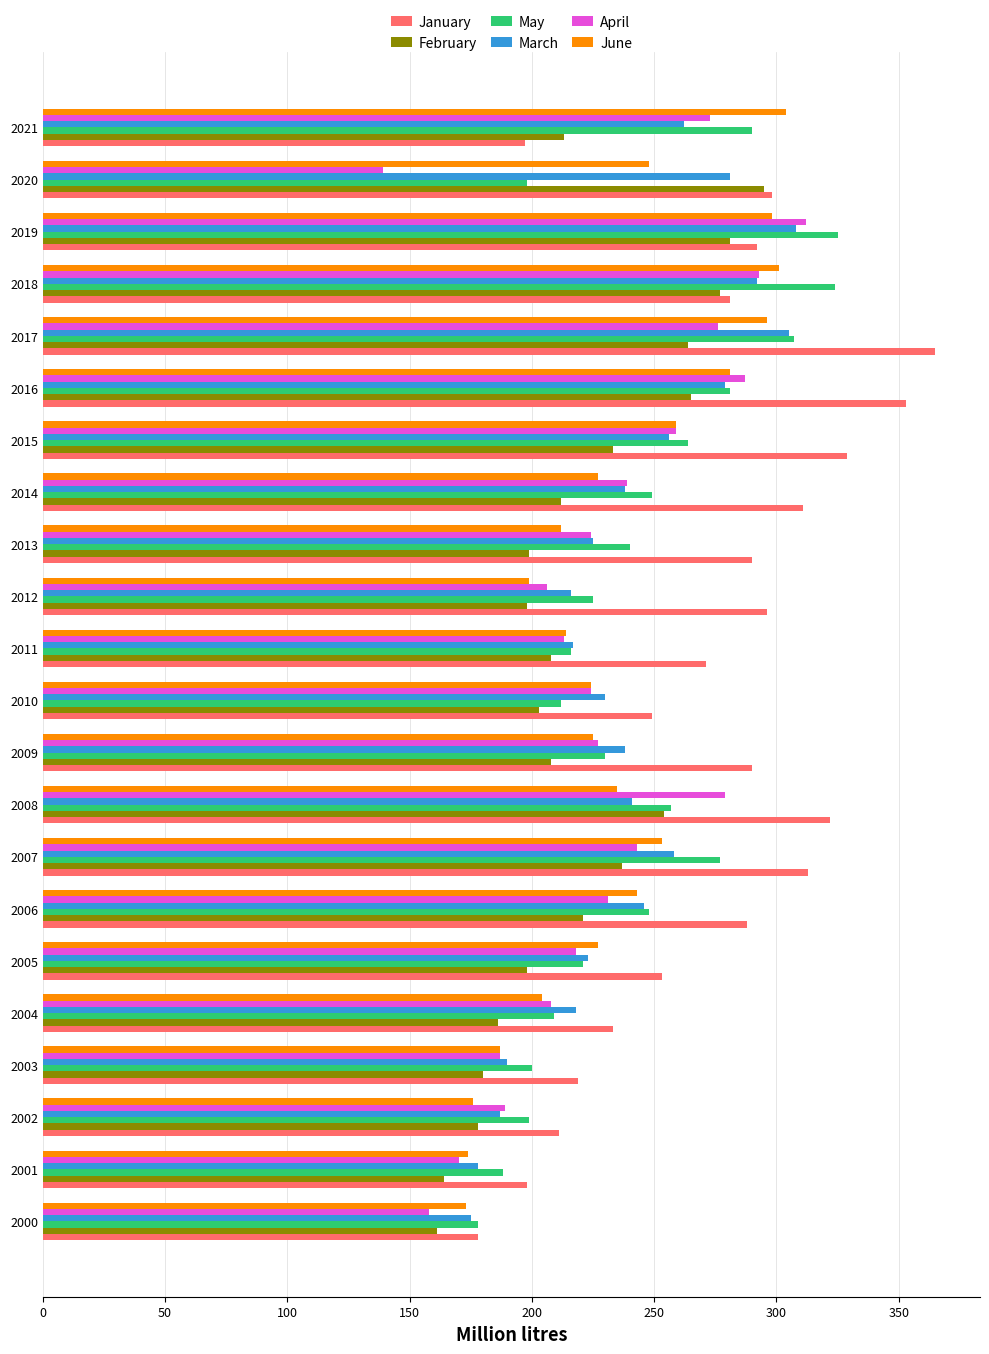

What is the minimum value for February?

161